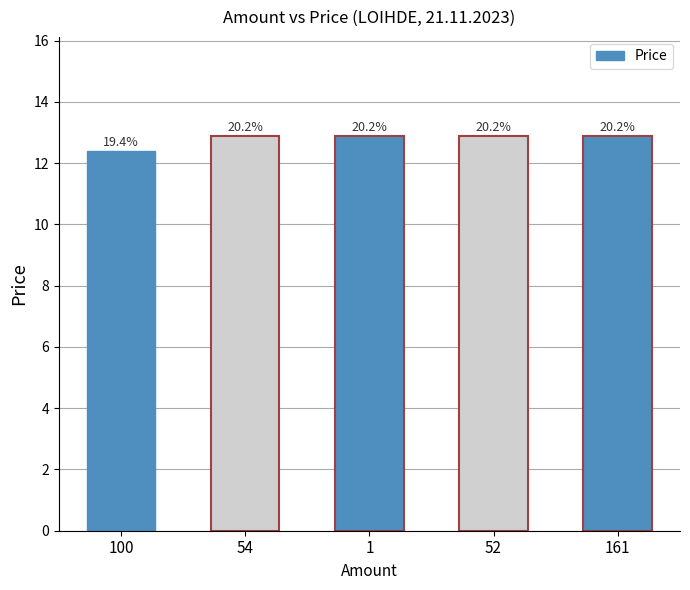

What is the ratio of the value at 52 to the value at 161?

1.0